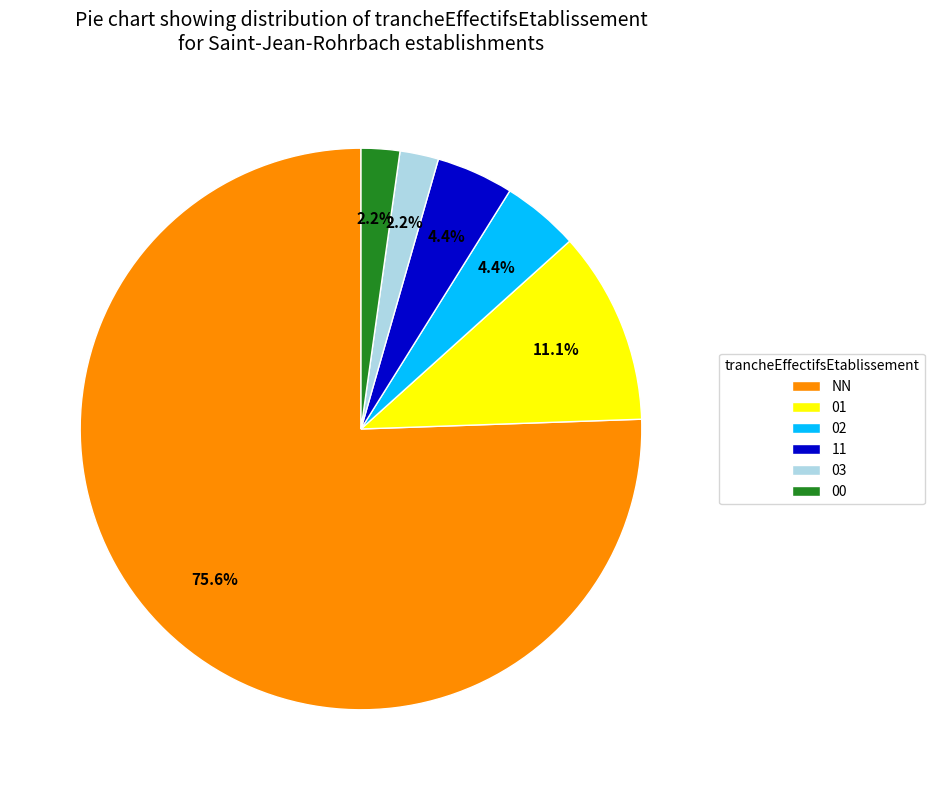

Count the number of slices in the pie.

6